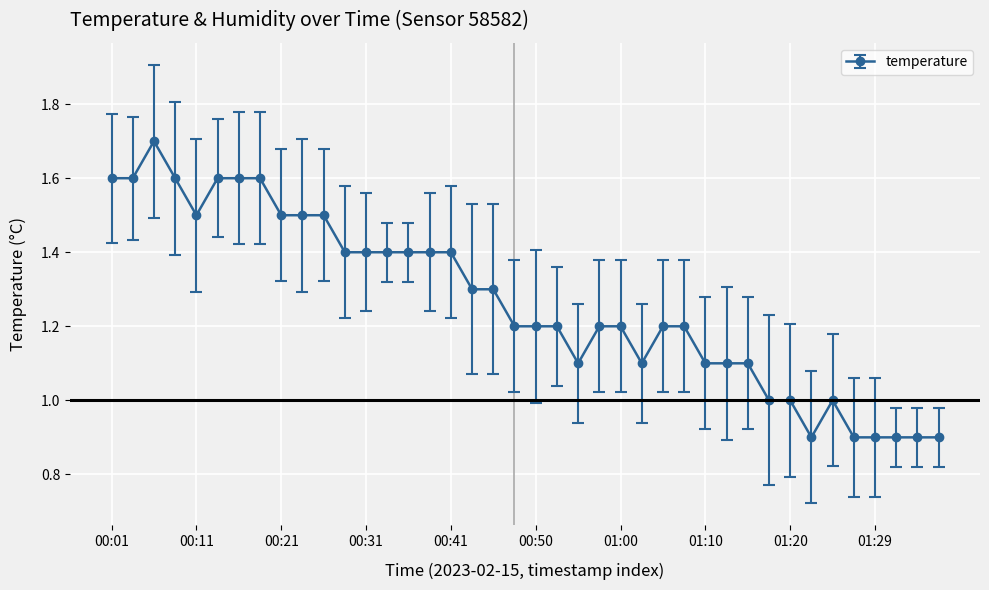

How many values are between 1 and 2?

34